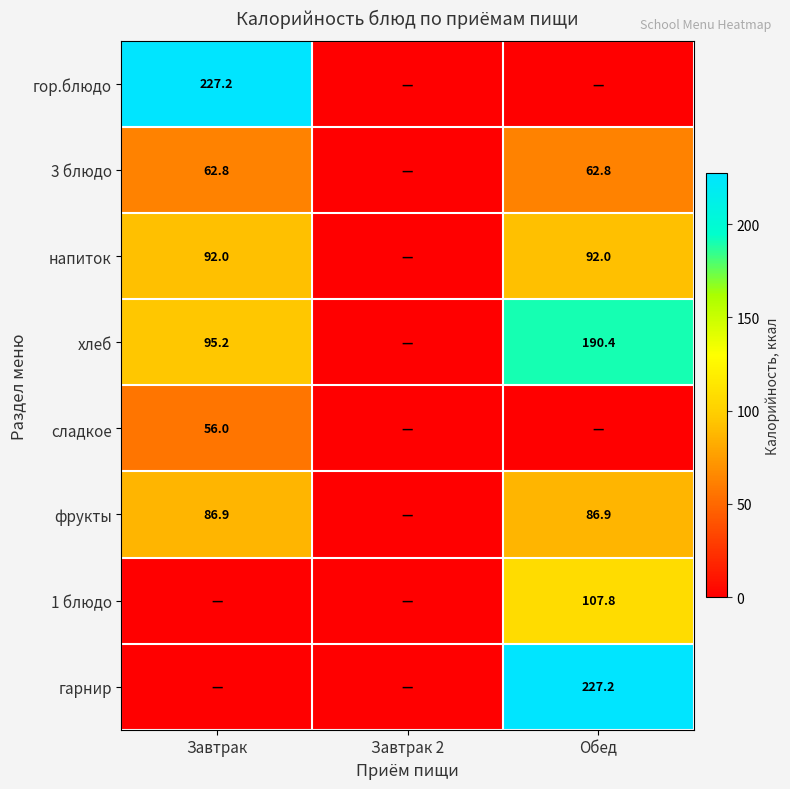

The фрукты series shows 86.9 at Завтрак. True or false?

True